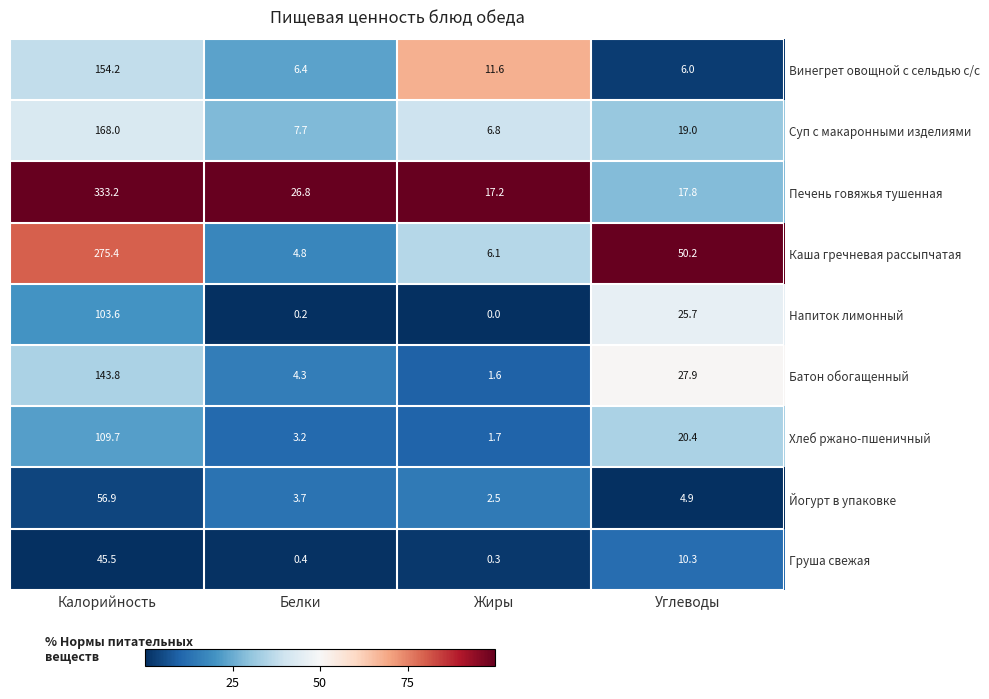

At which label does Суп с макаронными изделиями first exceed 19?

Калорийность